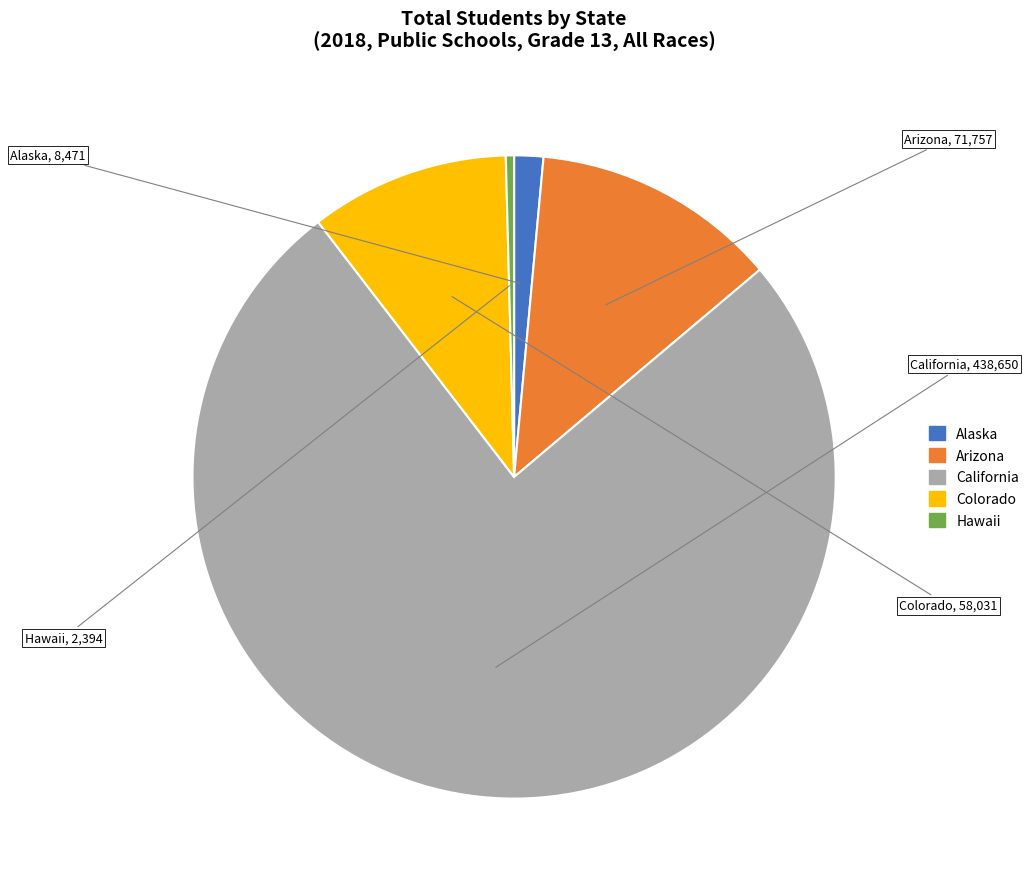

What is the ratio of the value at California to the value at Arizona?

6.1